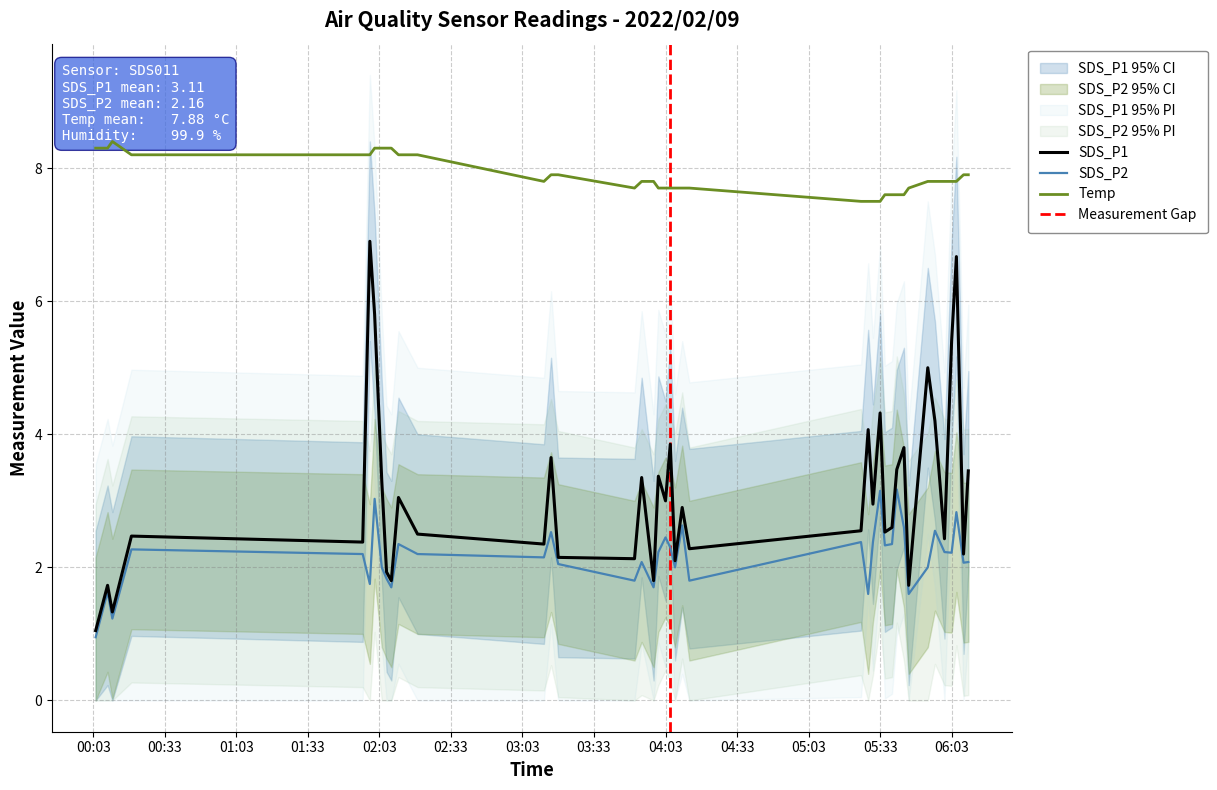

True or false: SDS_P1 and Temp cross at least once.

False